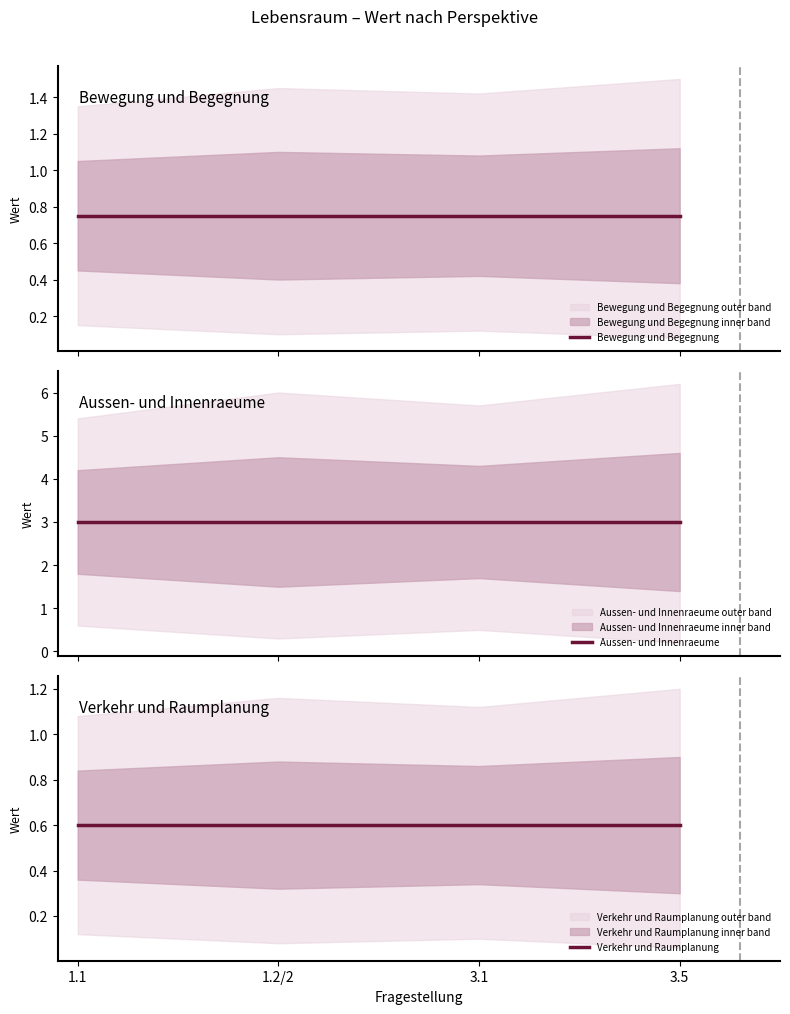

What is the spread (max minus min) of values at 1.2/2?

2.4